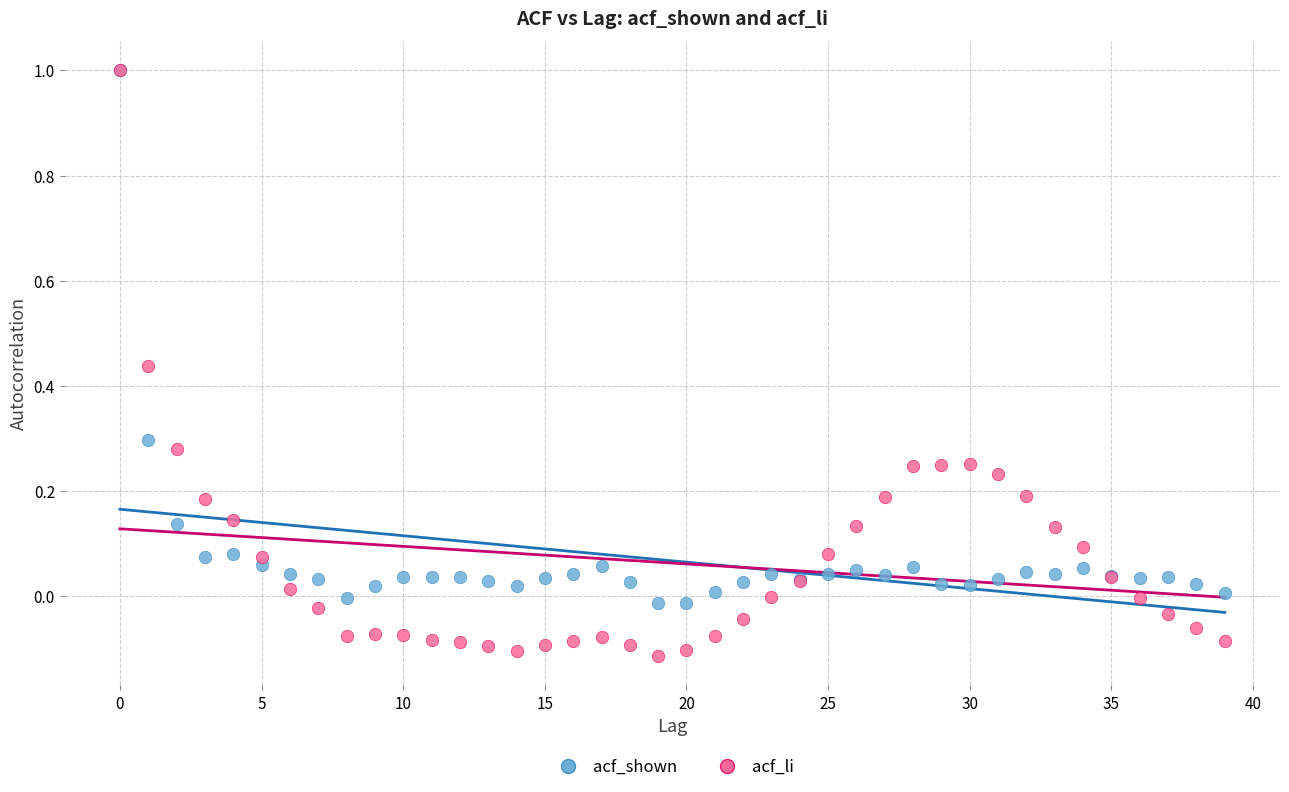

Which series contains the lowest Y value?

acf_li